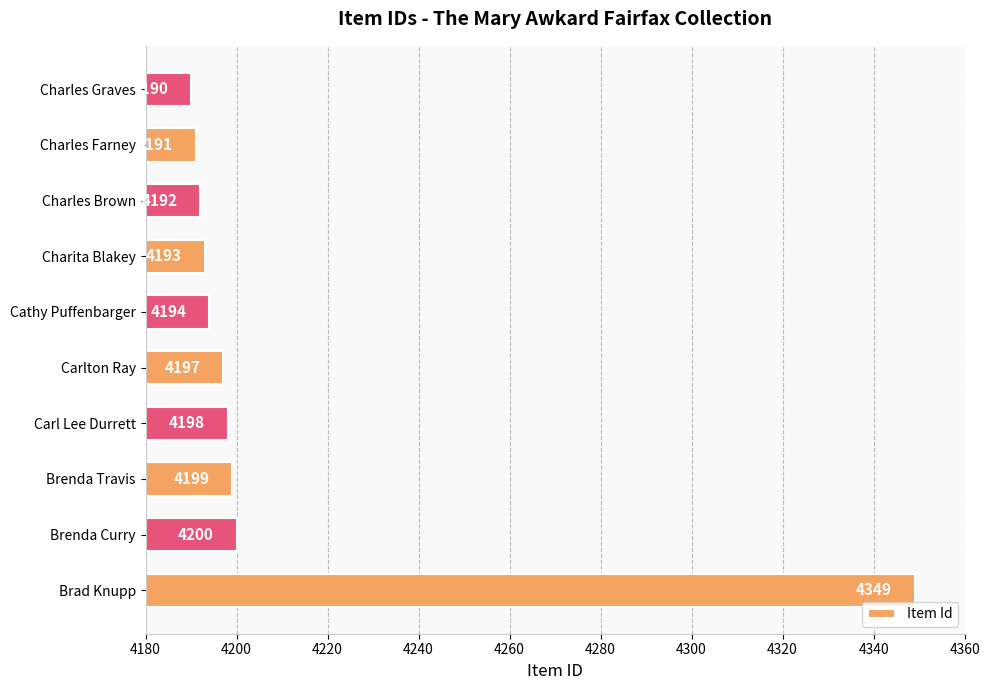

List the labels in order of value, largest first.

Brad Knupp, Brenda Curry, Brenda Travis, Carl Lee Durrett, Carlton Ray, Cathy Puffenbarger, Charita Blakey, Charles Brown, Charles Farney, Charles Graves